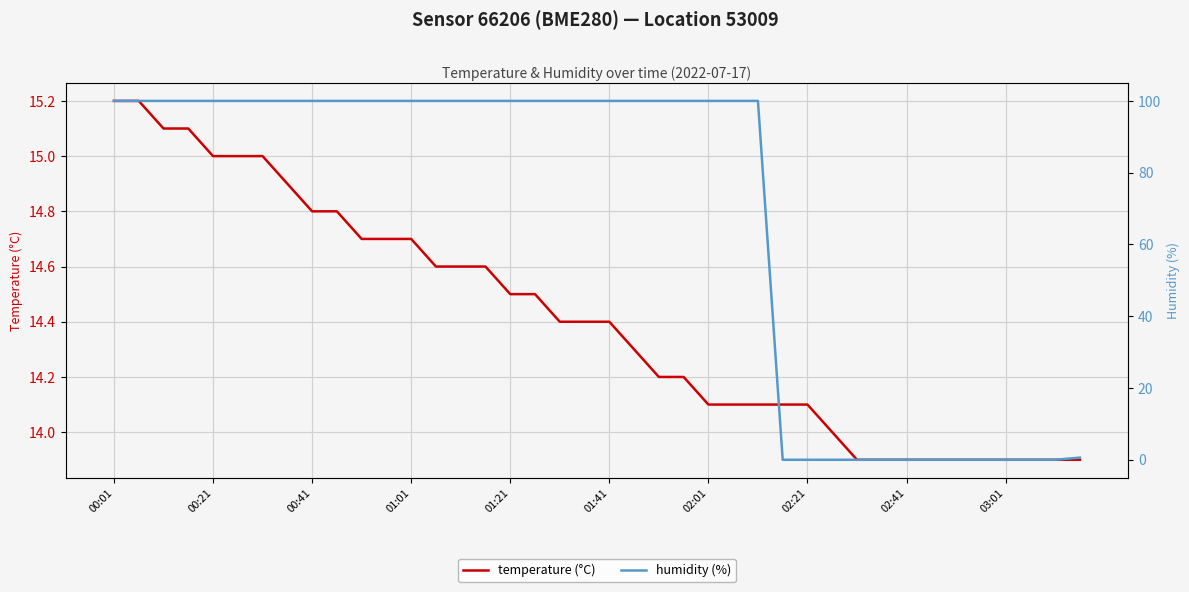

Which series changed the most between 14 and 27?

humidity (%)